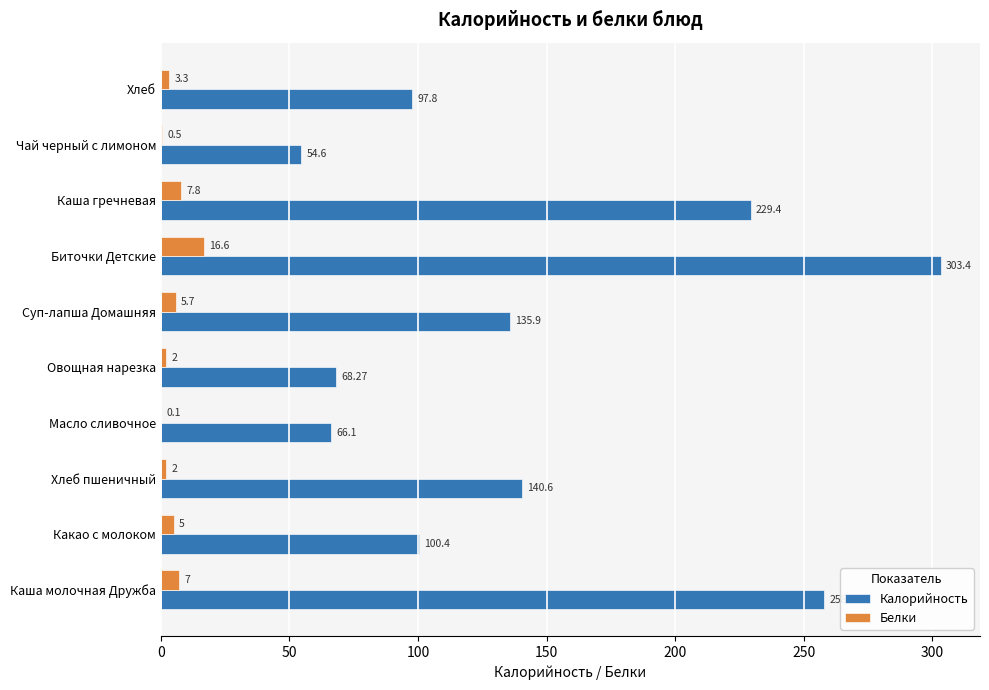

At which label is Белки closest to 8?

Каша гречневая